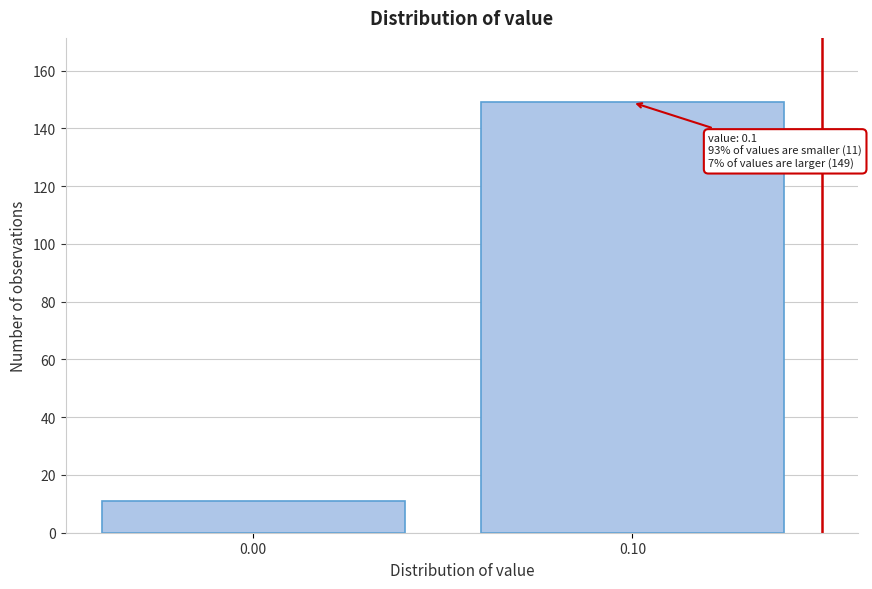

Reading right to left, list all the values displayed in this chart.

0.10=149	0.00=11